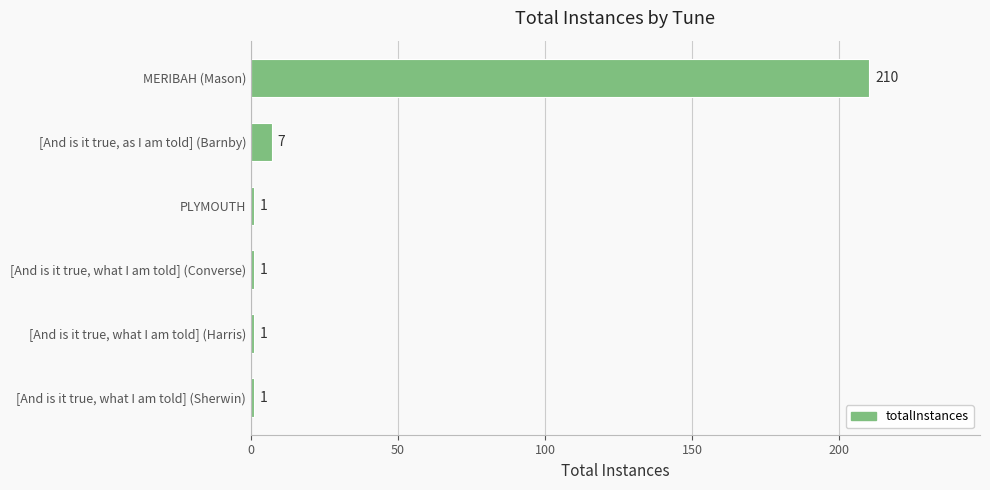

Reading top to bottom, transcribe all the data shown in this chart.

MERIBAH (Mason)=210	[And is it true, as I am told] (Barnby)=7	PLYMOUTH=1	[And is it true, what I am told] (Converse)=1	[And is it true, what I am told] (Harris)=1	[And is it true, what I am told] (Sherwin)=1